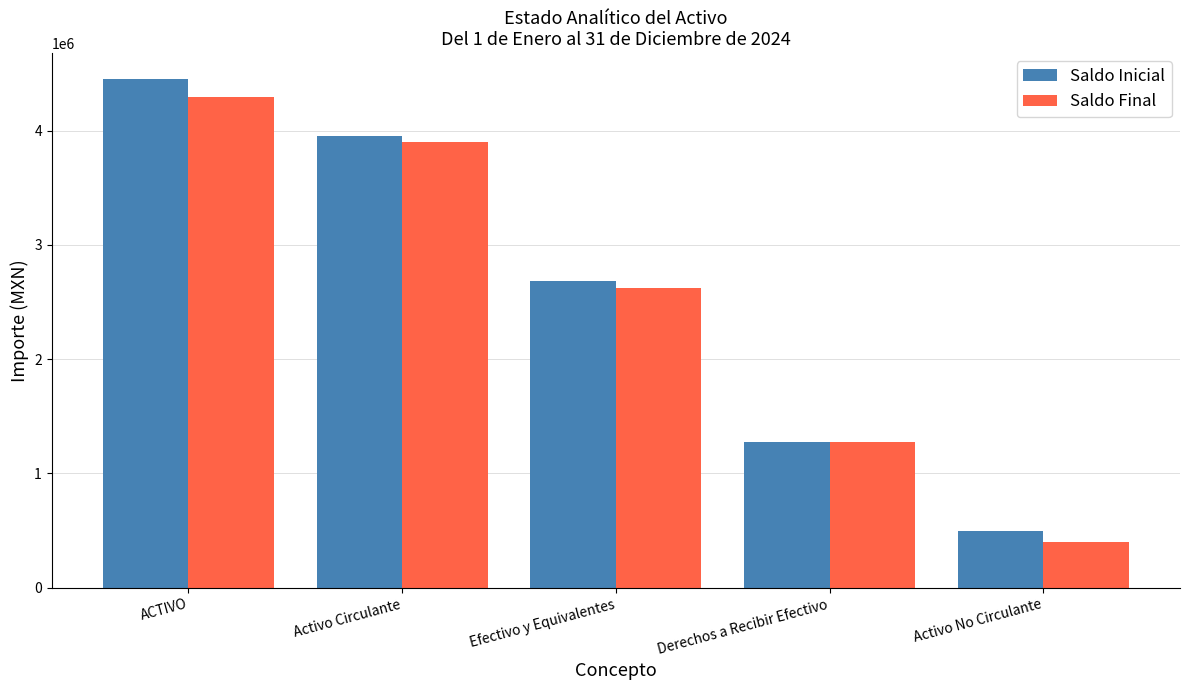

How many series are shown in this chart?

2